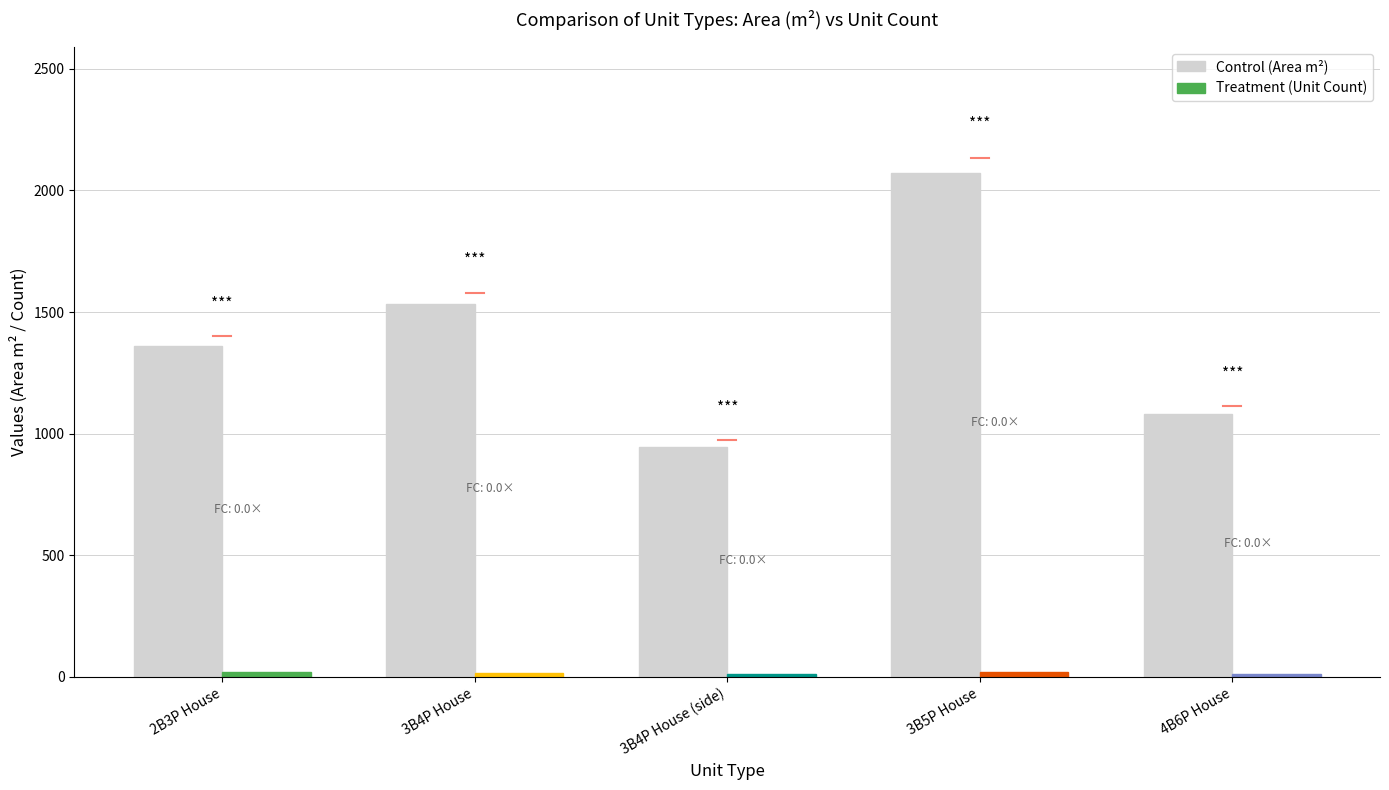

Is it true that the value at 3B5P House is 1340.3?

False